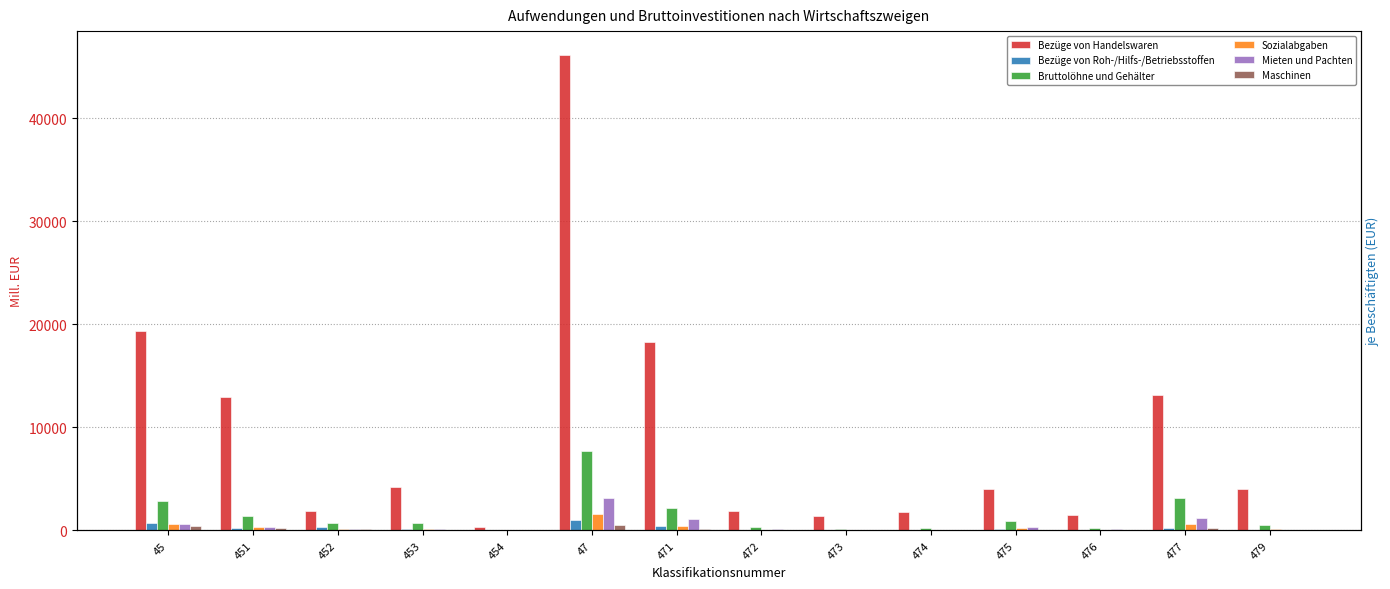

What is the value of the Bezüge von Handelswaren bar at the 11th from the left?

4021